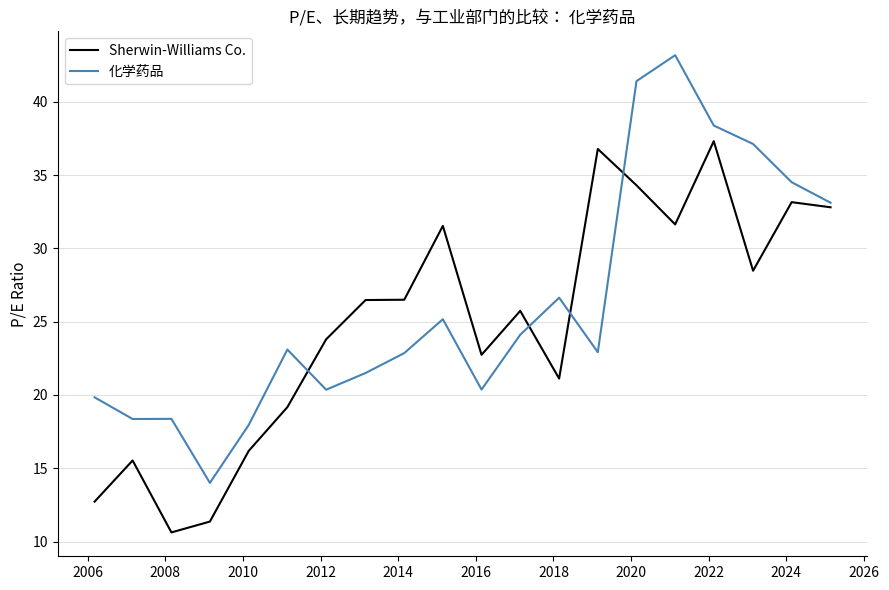

What is the greatest value displayed?

43.2